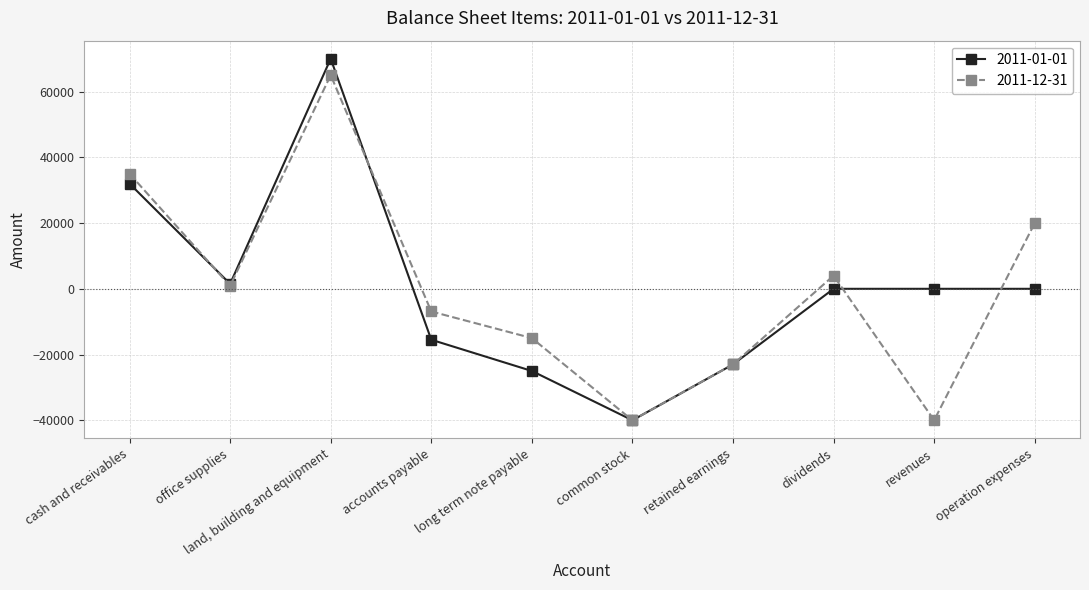

Which category has the highest value in the 2011-01-01 series?

land, building and equipment